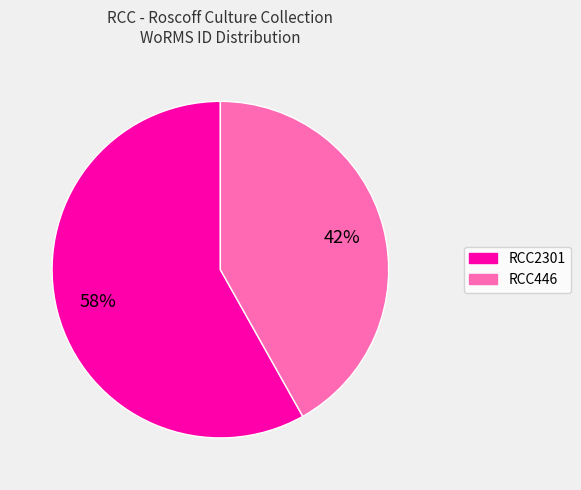

Combined, do RCC2301 and RCC446 account for over 50%?

Yes